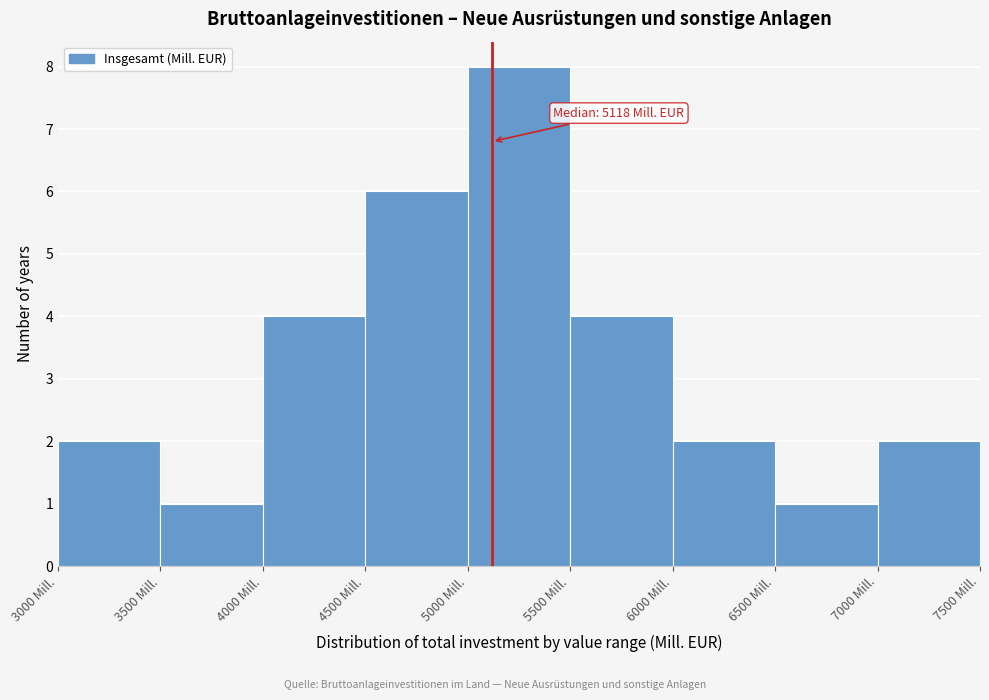

Which range on the x-axis has the tallest bar?

5000 to 5500